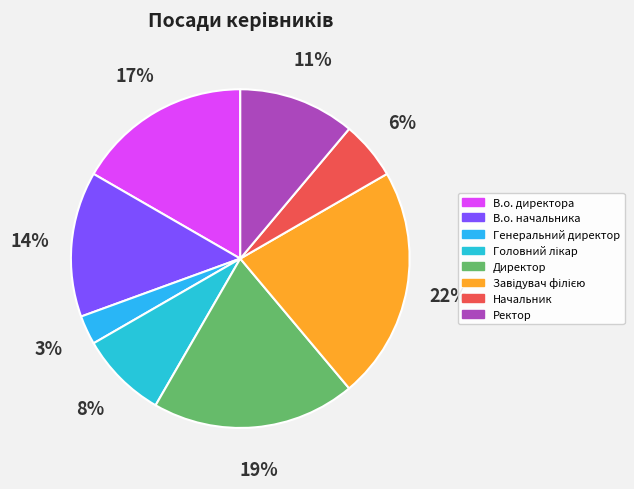

Does В.о. директора represent more than half of the total?

No